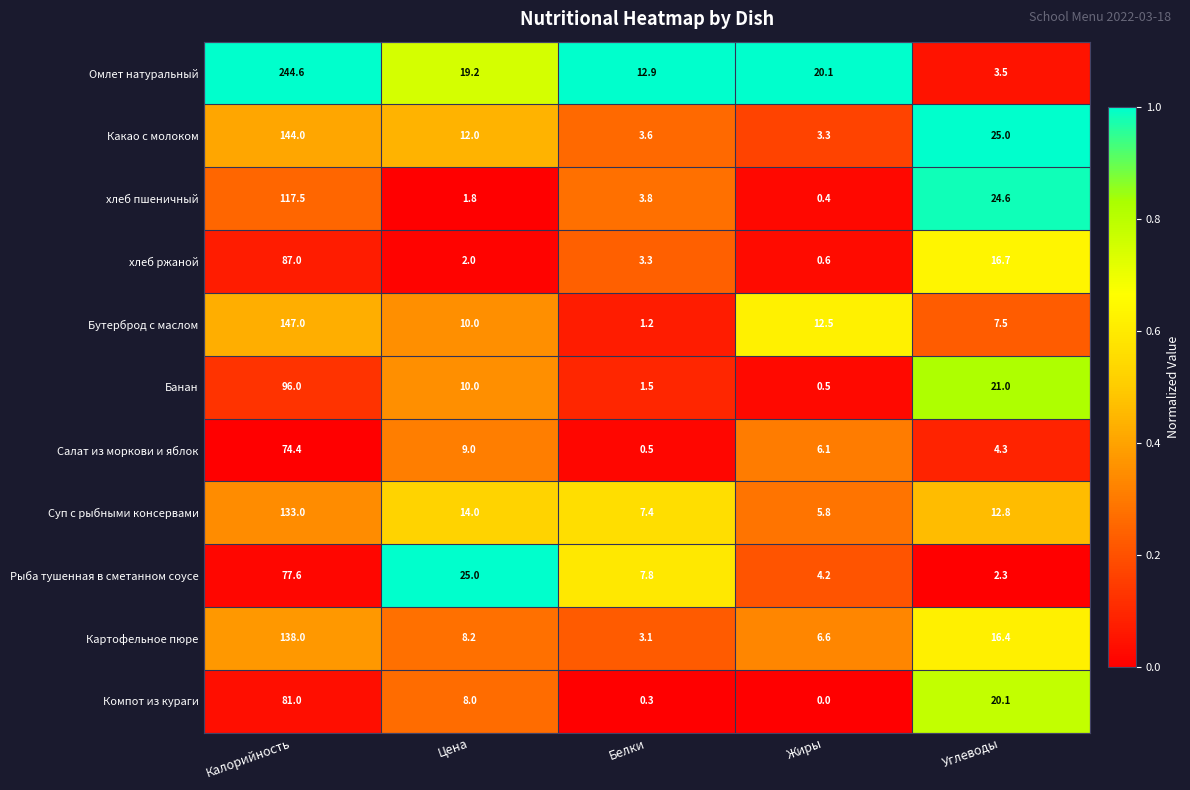

What is the sum of the Какао с молоком values at Калорийность and Белки?

147.6